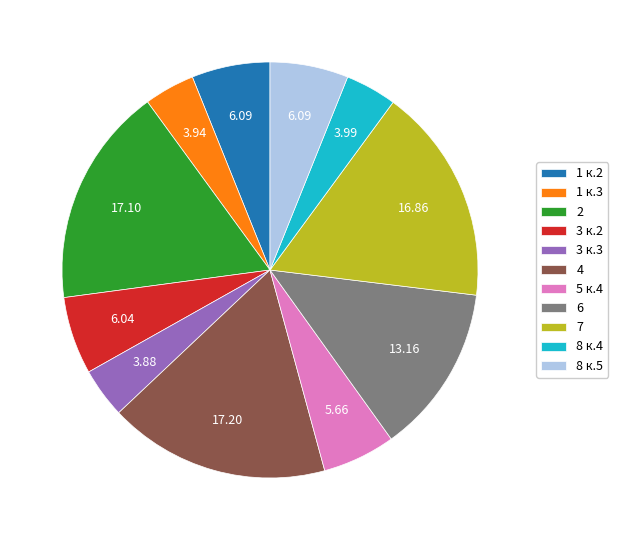

Do 8 к.5 and 7 together represent more than half of the pie?

No